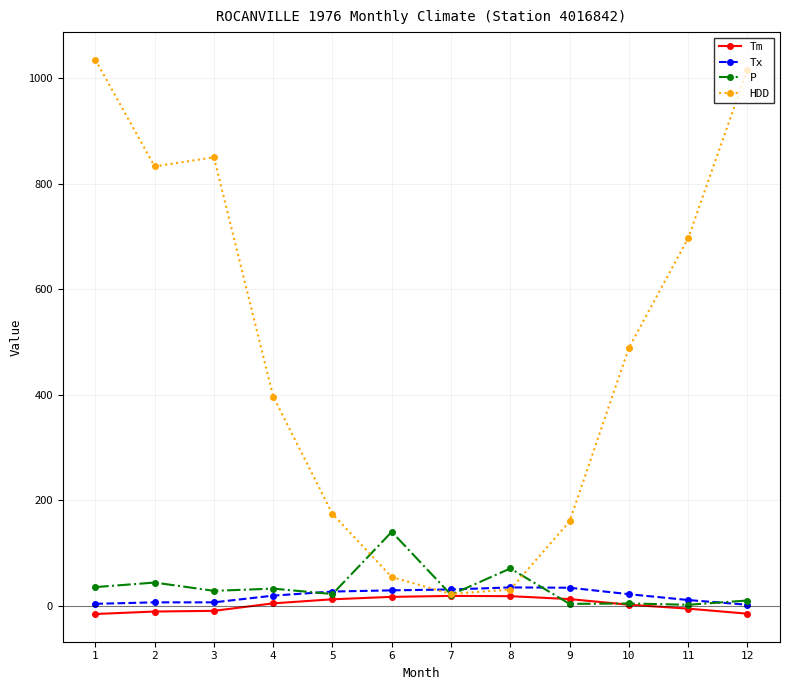

How many data points does each series have?

12